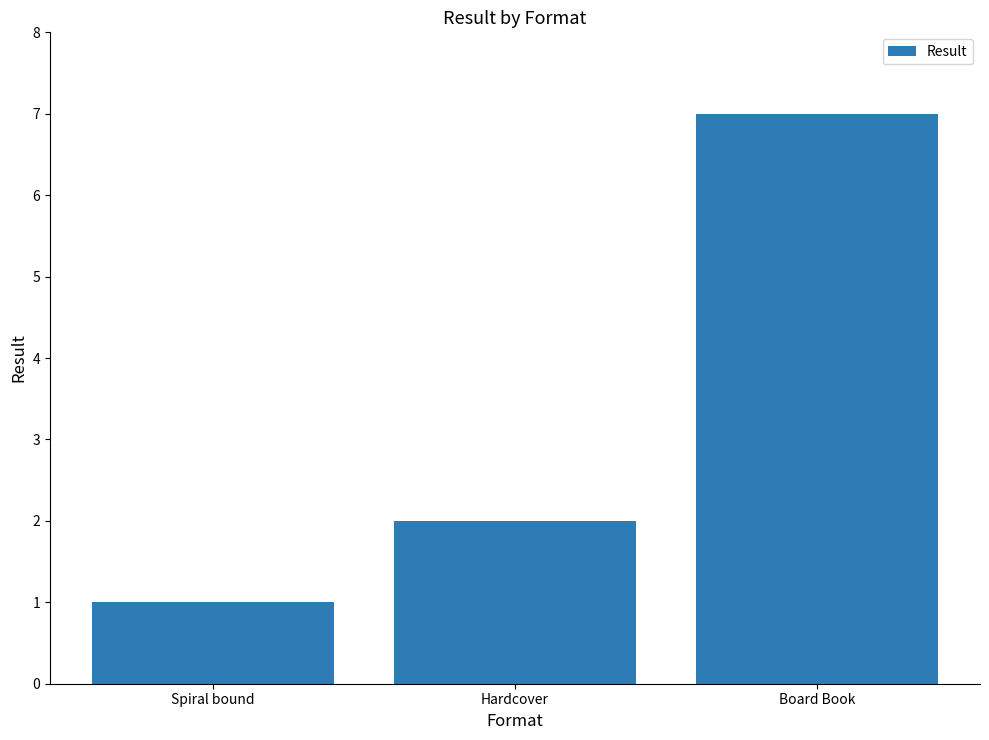

List the labels in order of value, largest first.

Board Book, Hardcover, Spiral bound